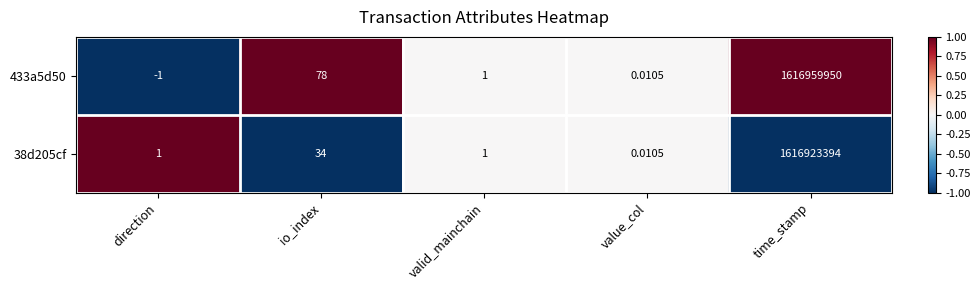

Which category has the highest value across all series?

time_stamp